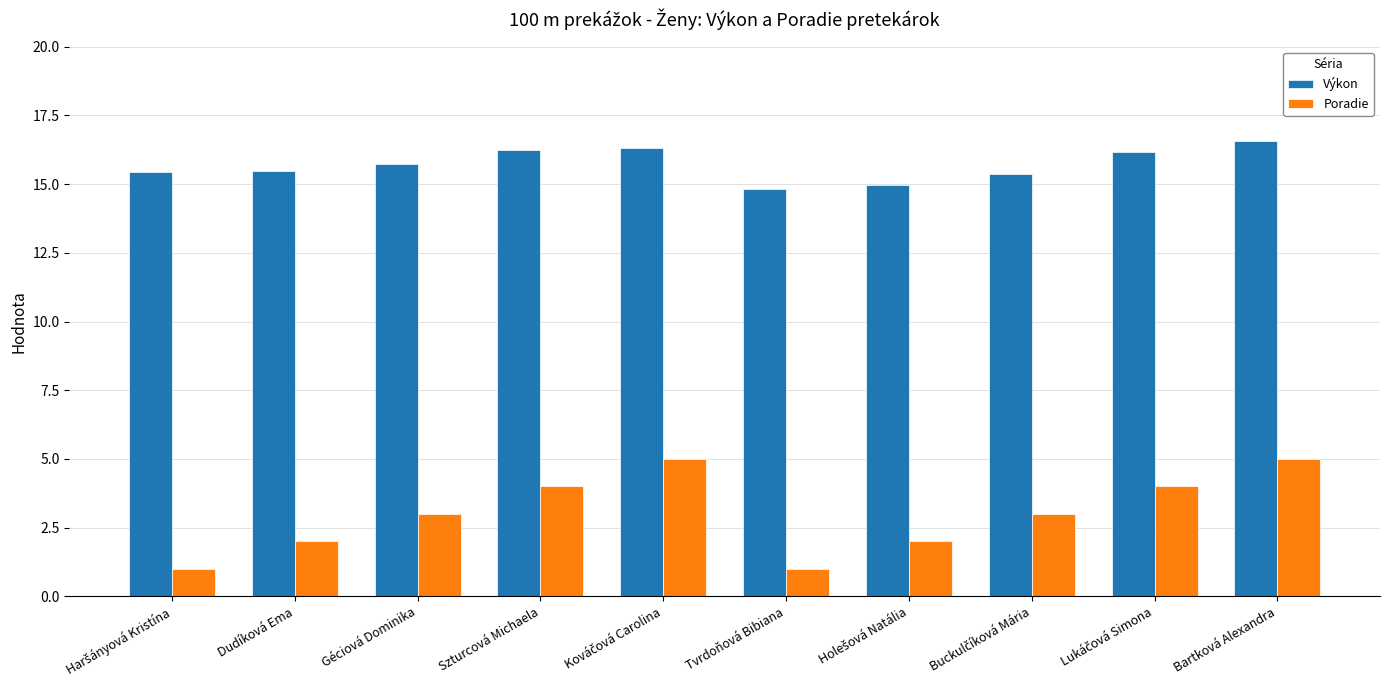

Rank the series by their maximum value, from lowest to highest.

Poradie, Výkon